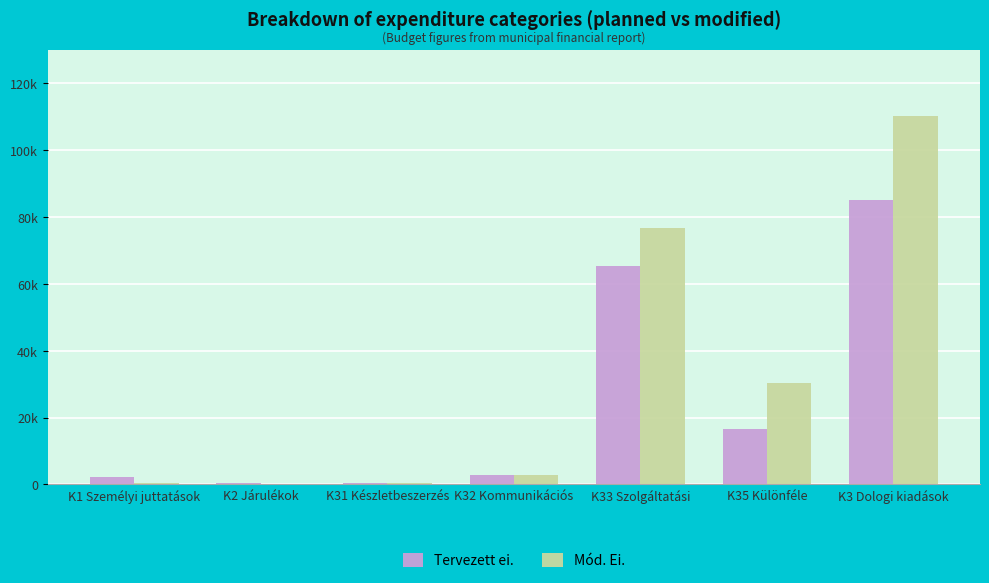

What are all the series names shown in the legend?

Tervezett ei., Mód. Ei.